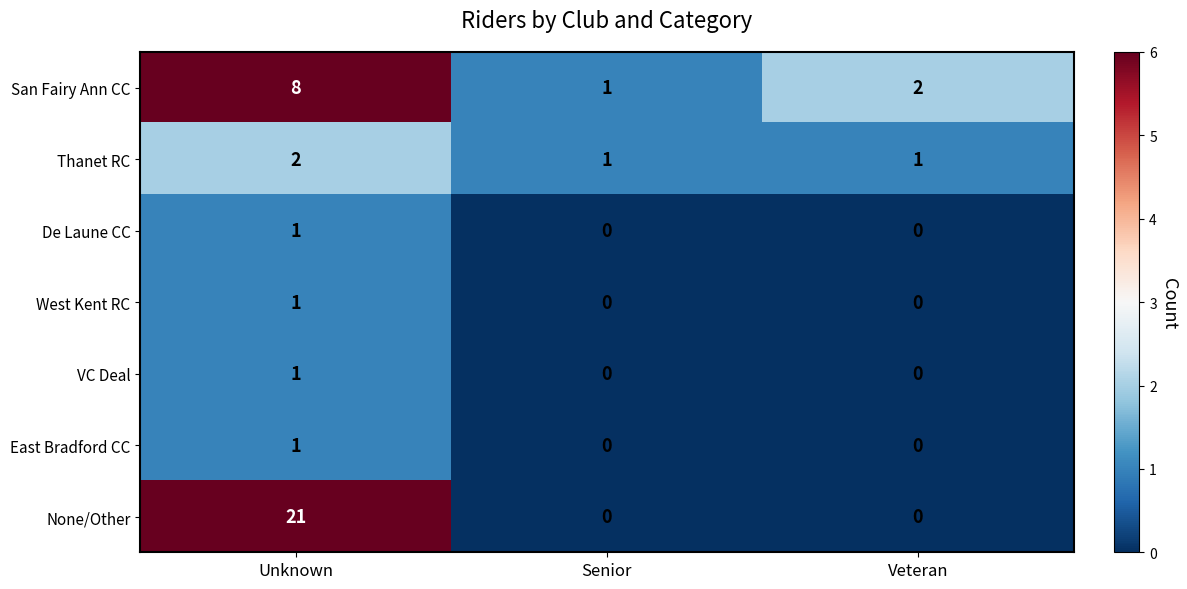

Count the number of categories in the chart.

3